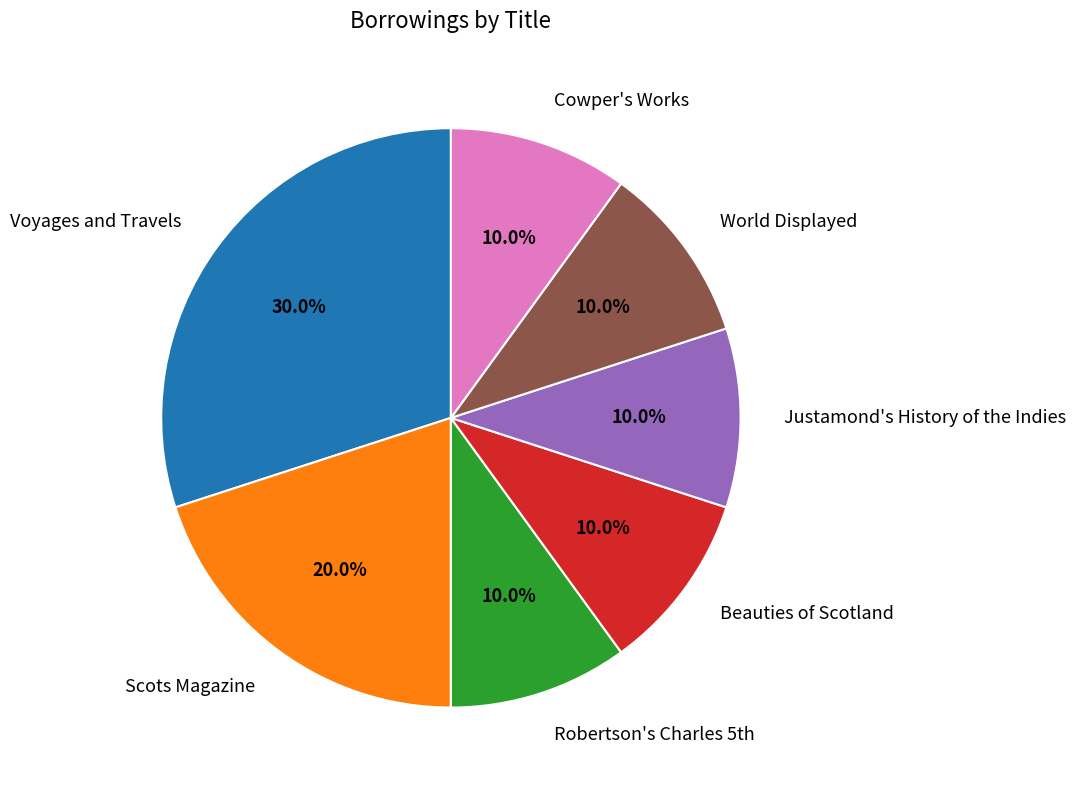

To the nearest percent, what percentage of the pie is World Displayed?

10%